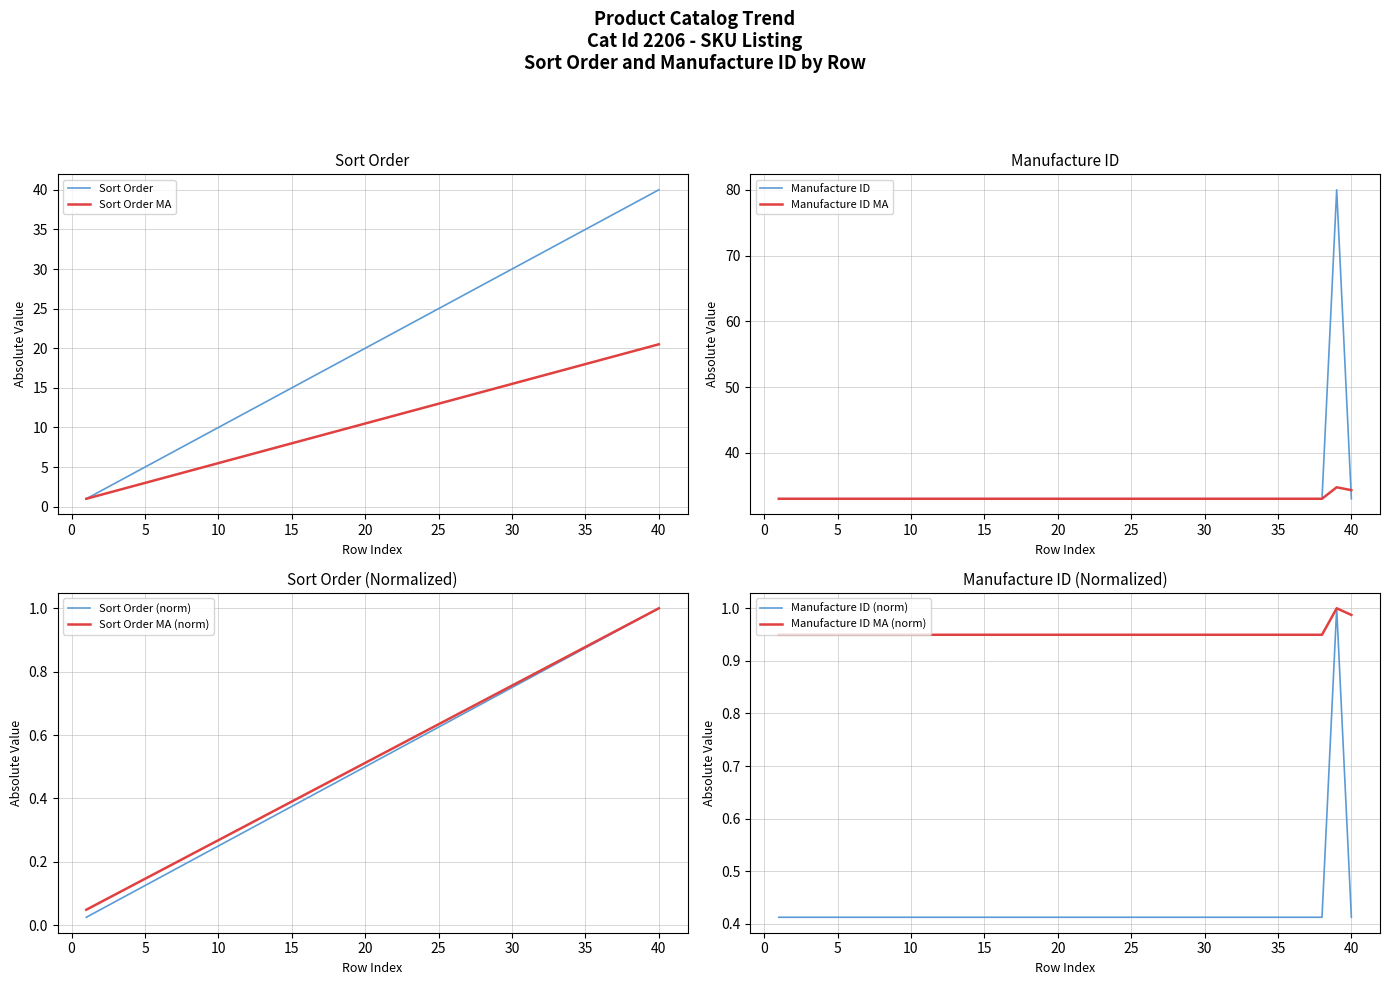

What is the highest value of the Sort Order MA series?

20.5